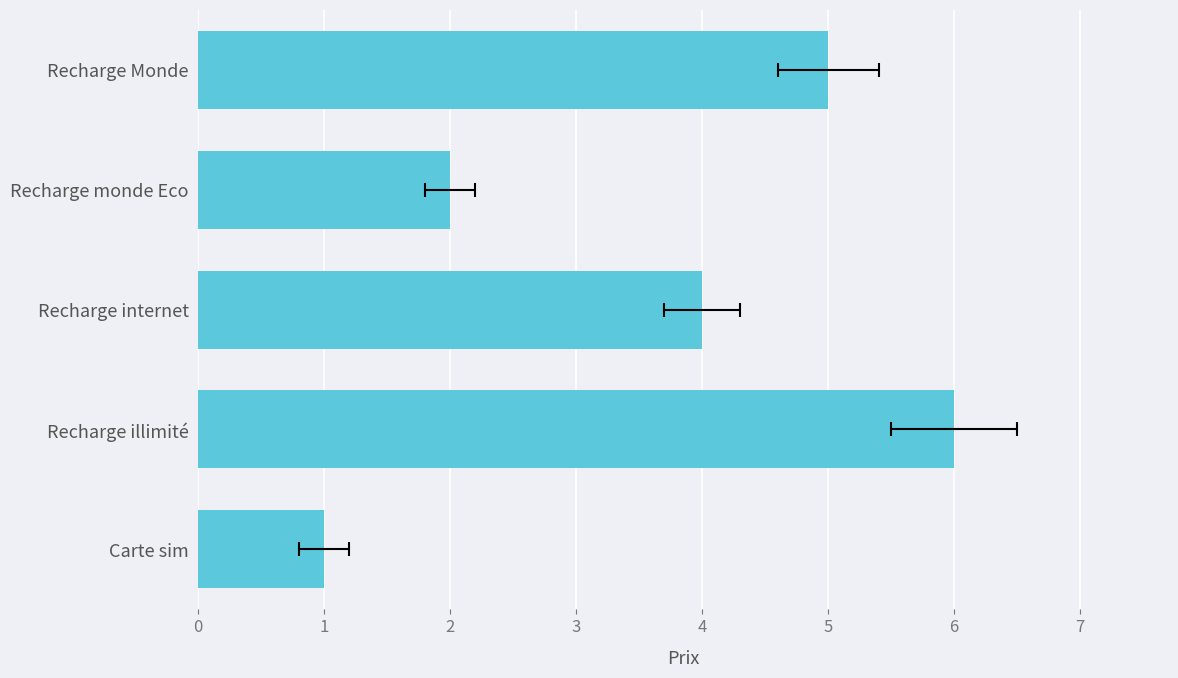

What is the value of the 4th bar from the left?

2